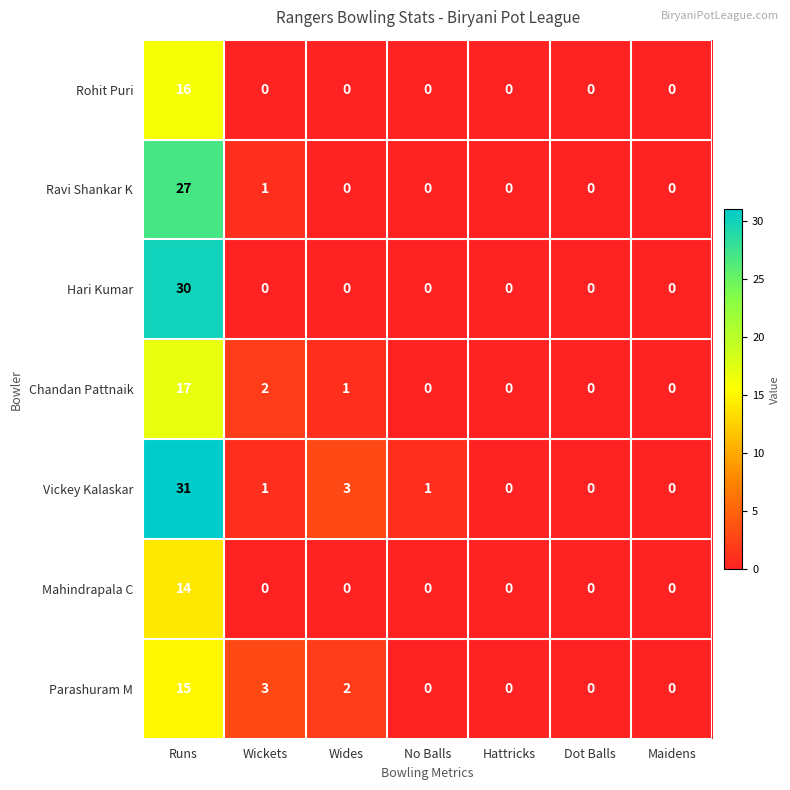

What is the difference between the maximum and minimum values in the Vickey Kalaskar series?

31